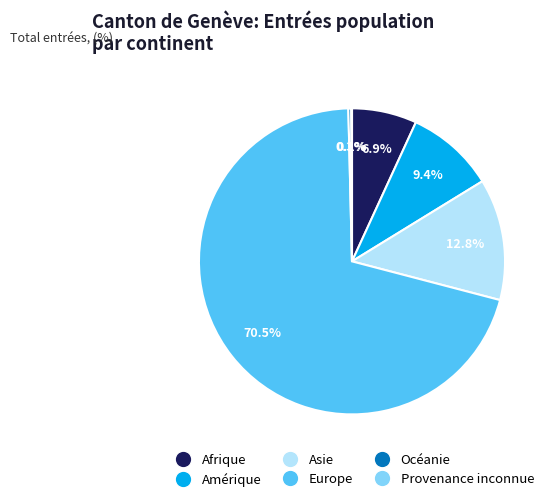

True or false: Océanie accounts for 0% of the total.

True